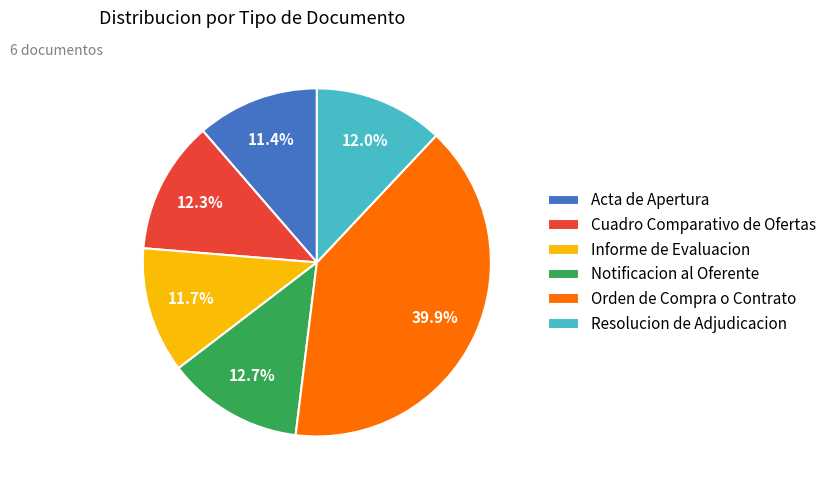

To the nearest percent, what is the average slice percentage?

17%